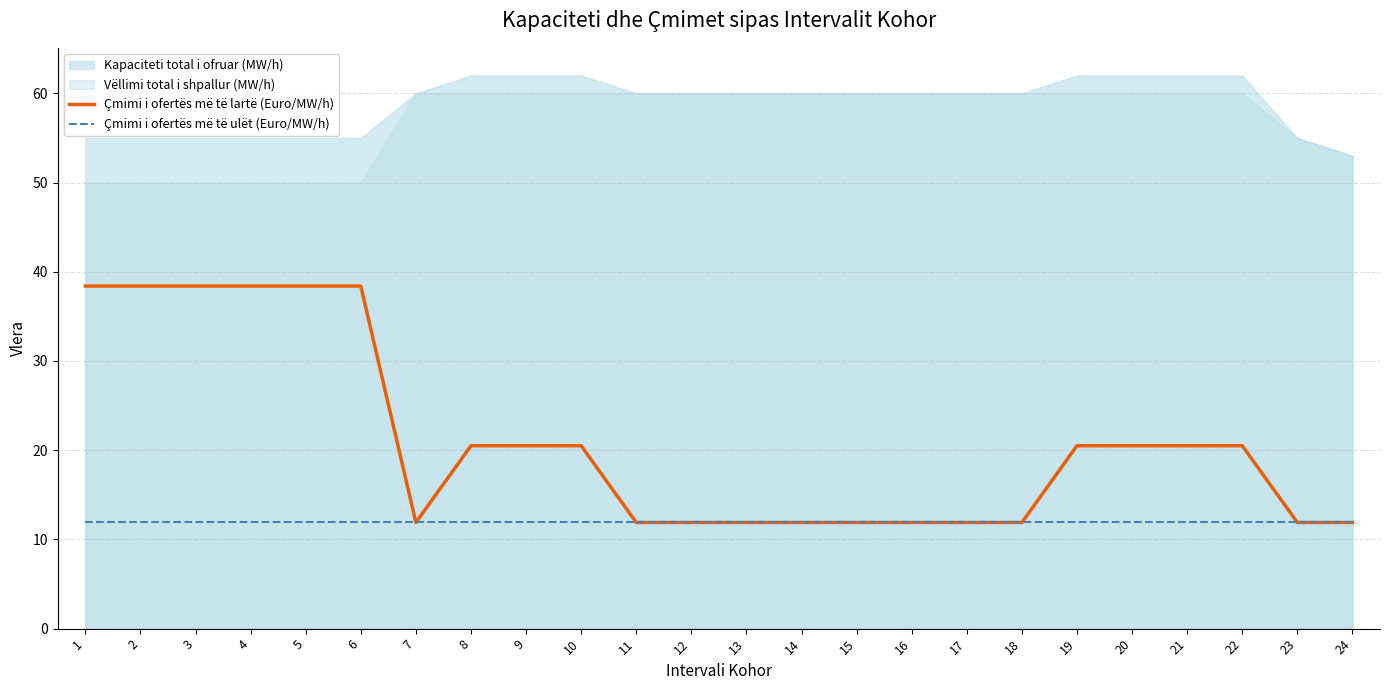

What is the difference between the maximum and minimum values in the Çmimi i ofertës më të lartë (Euro/MW/h) series?

26.5